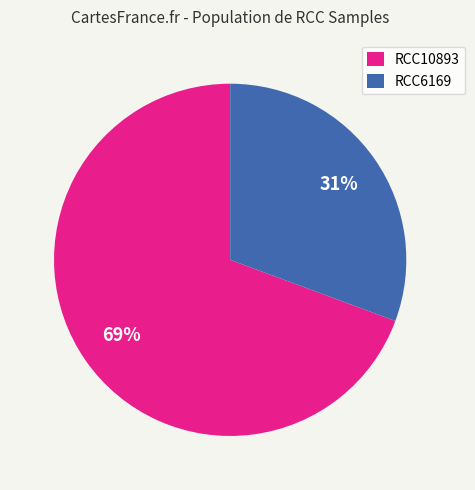

To the nearest percent, what percentage of the pie is RCC6169?

31%